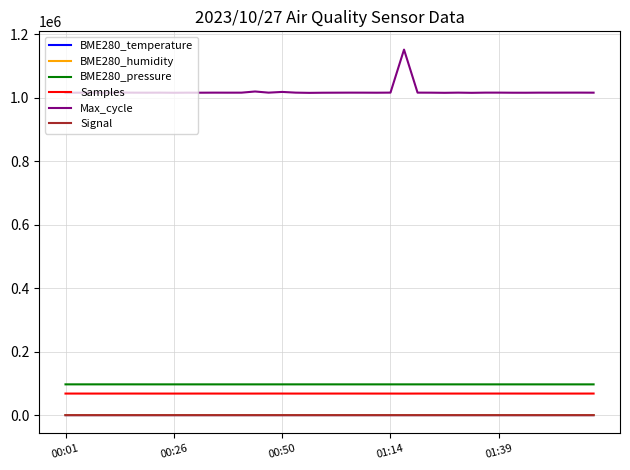

True or false: BME280_humidity and Max_cycle intersect in this chart.

False